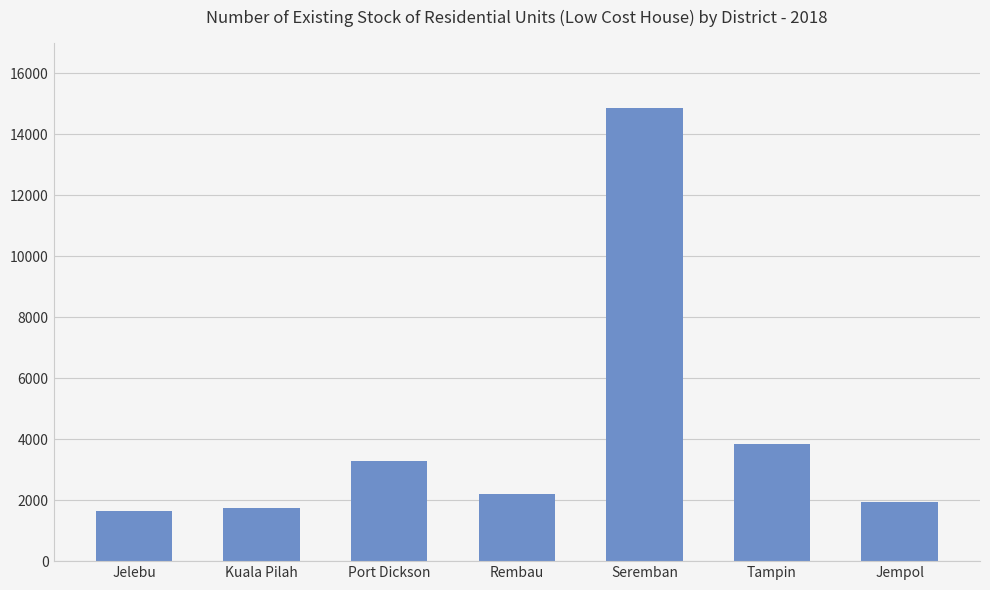

Which label corresponds to the largest value in the chart?

Seremban